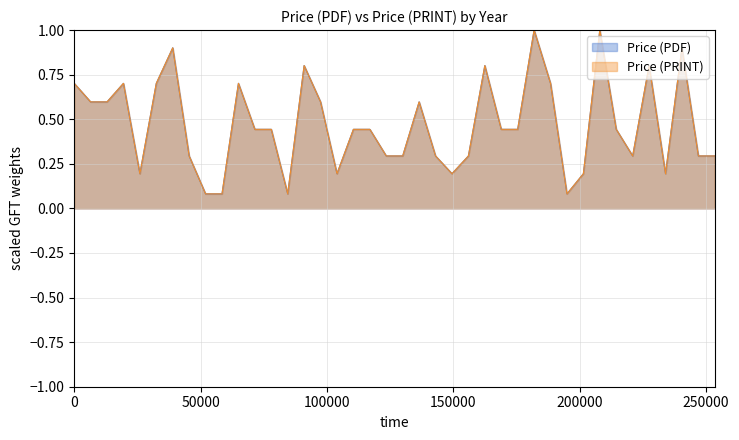

True or false: Price (PDF) and Price (PRINT) intersect in this chart.

False